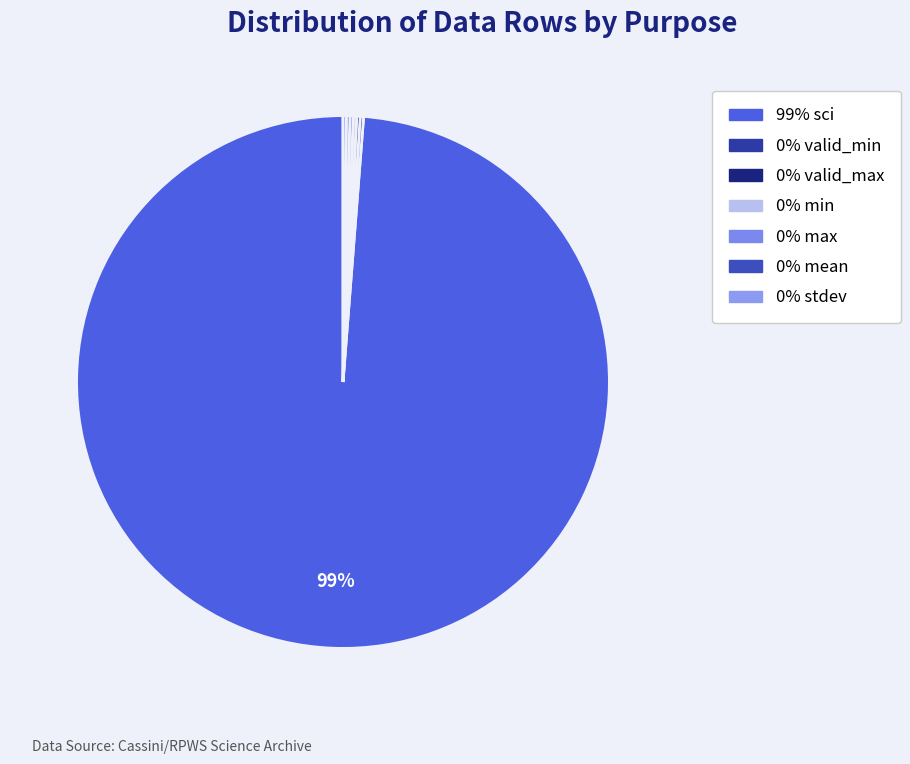

How many segments does this pie chart have?

7